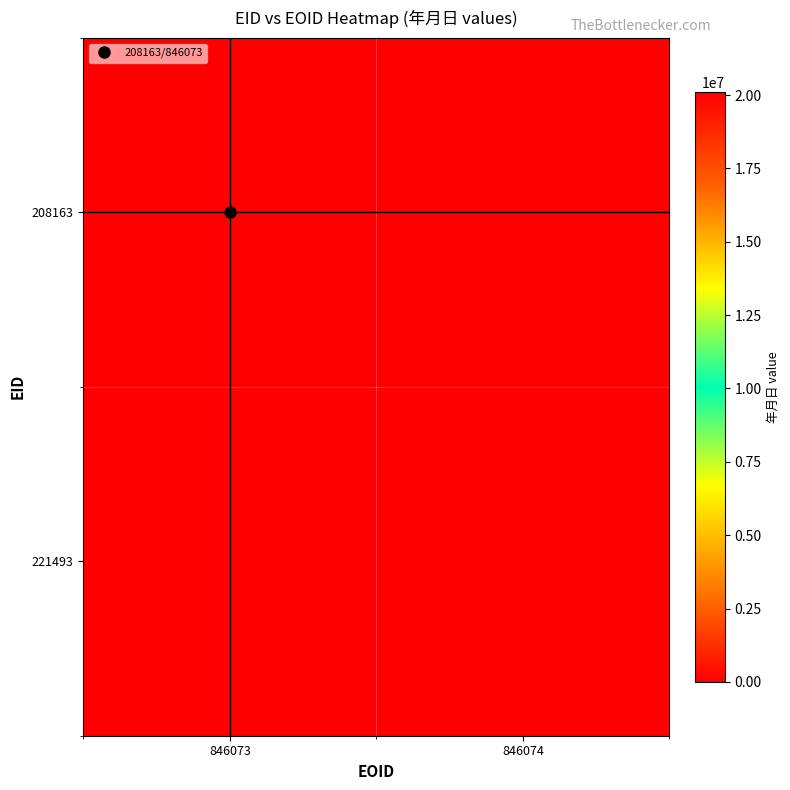

Which category has the lowest value across all series?

846074